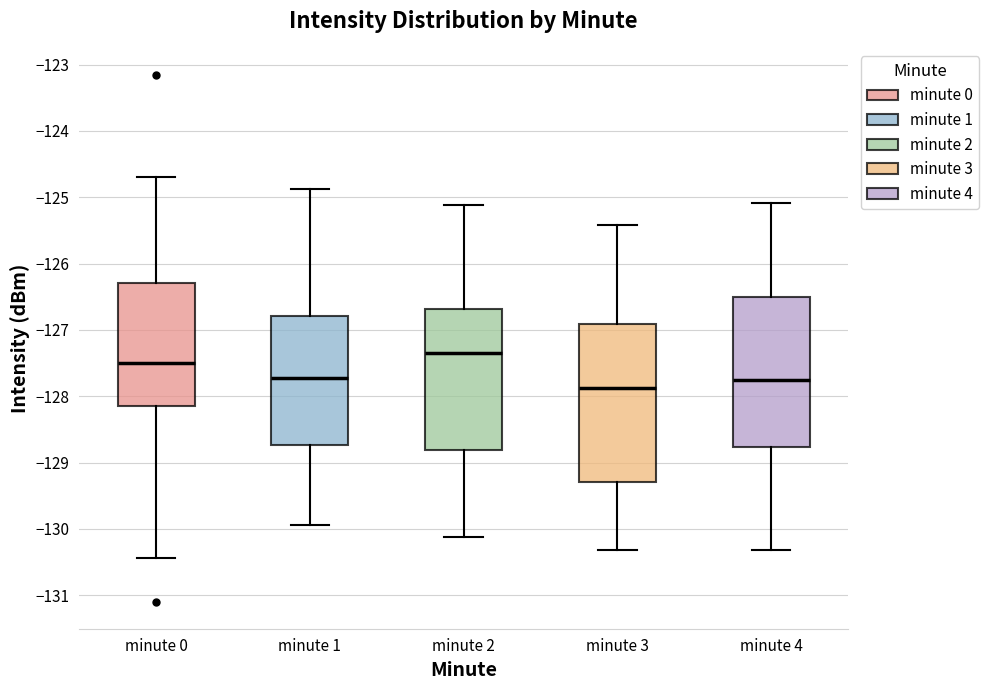

Reading left to right, read every box against the y-axis: the position of its median line, the range the box covers, and the ends of its whiskers. The values are not printed on the chart, so give them approximately, as read against the axis.

minute 0: median -127.5, box -128.2 to -126.3, whiskers -130.4 to -124.7
minute 1: median -127.7, box -128.7 to -126.8, whiskers -129.9 to -124.9
minute 2: median -127.3, box -128.8 to -126.7, whiskers -130.1 to -125.1
minute 3: median -127.9, box -129.3 to -126.9, whiskers -130.3 to -125.4
minute 4: median -127.8, box -128.8 to -126.5, whiskers -130.3 to -125.1